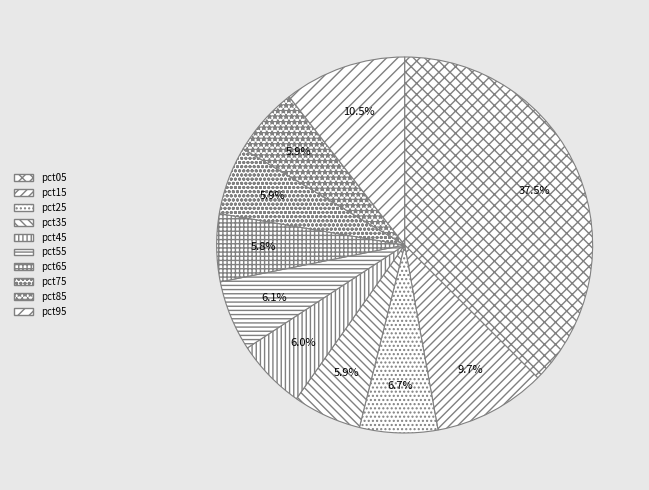

Combined, do pct95 and pct25 account for over 50%?

No